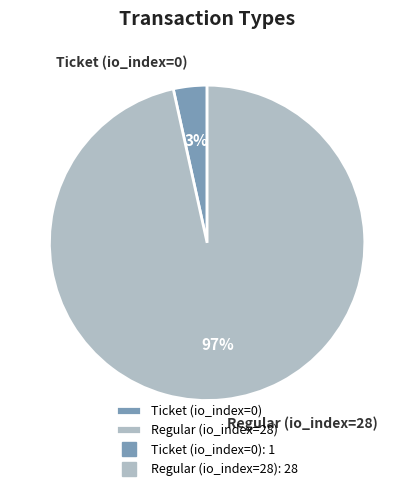

What is the largest slice in the pie chart?

Regular (io_index=28)